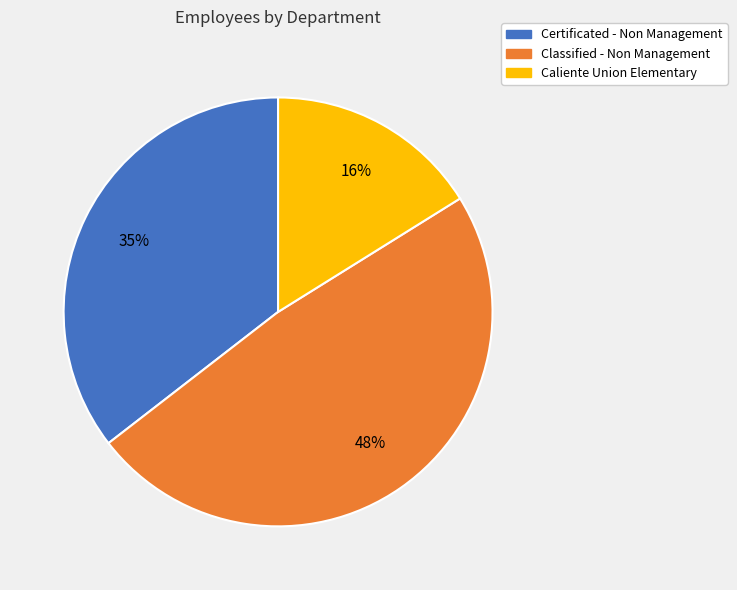

What percentage is the Classified - Non Management slice, to the nearest percent?

48%